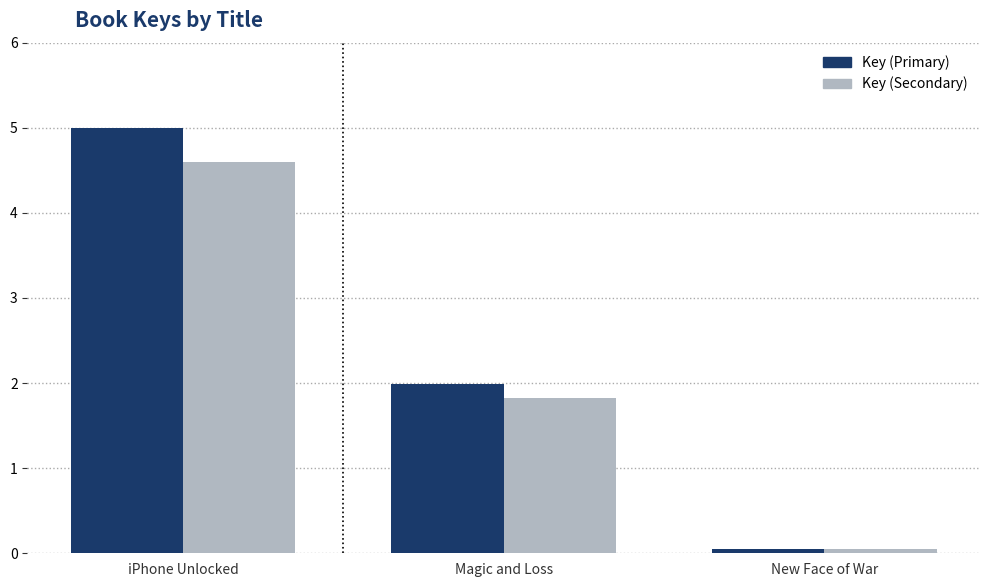

What is the label of the 1st bar from the left?

iPhone Unlocked